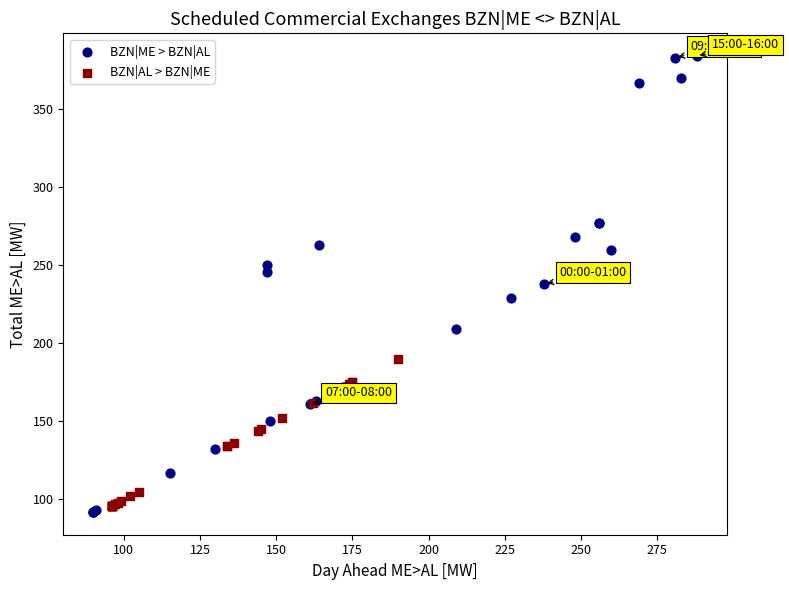

Which series has the largest Y range (max minus min)?

BZN|ME > BZN|AL